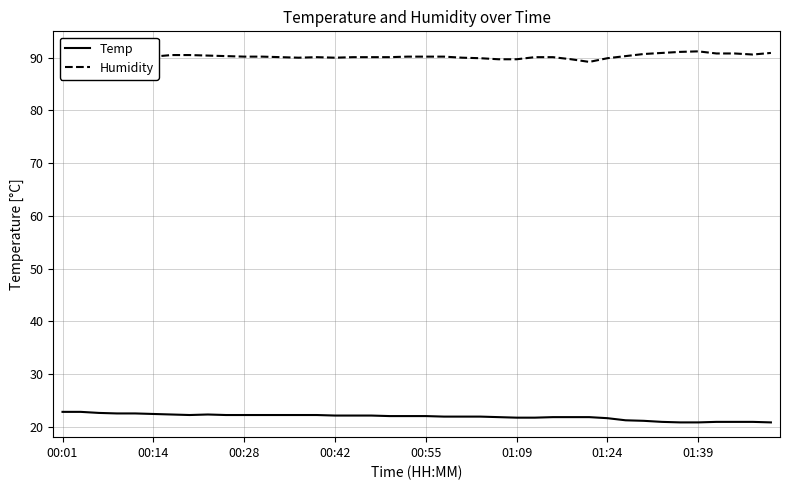

What is the difference between the maximum and minimum values in the Humidity series?

2.0